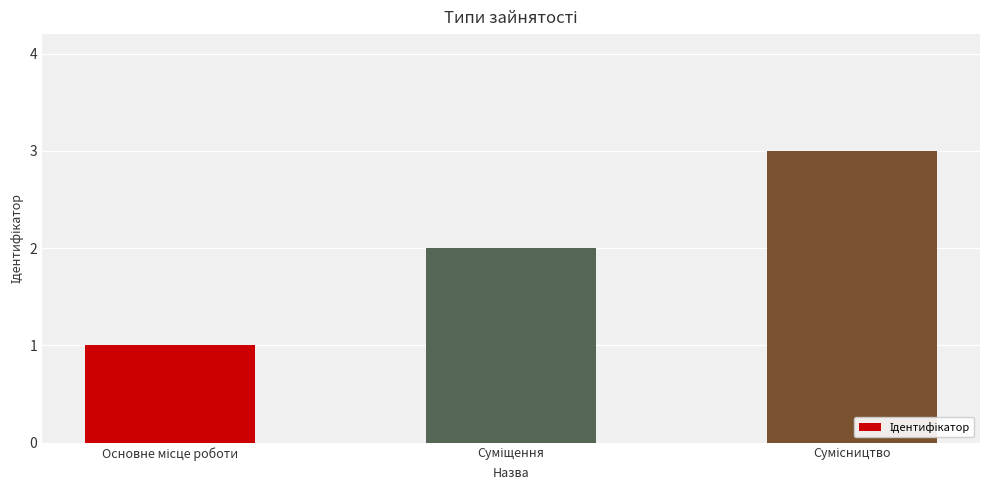

What is the sum of all values?

6